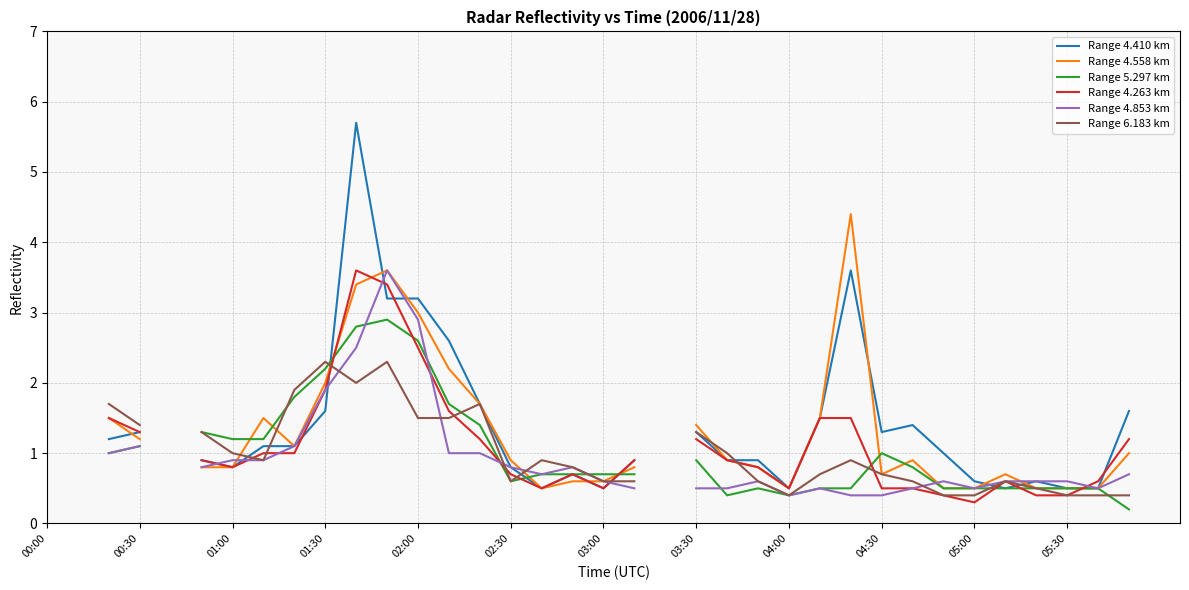

What is the label of the 9th point from the left?

04:00